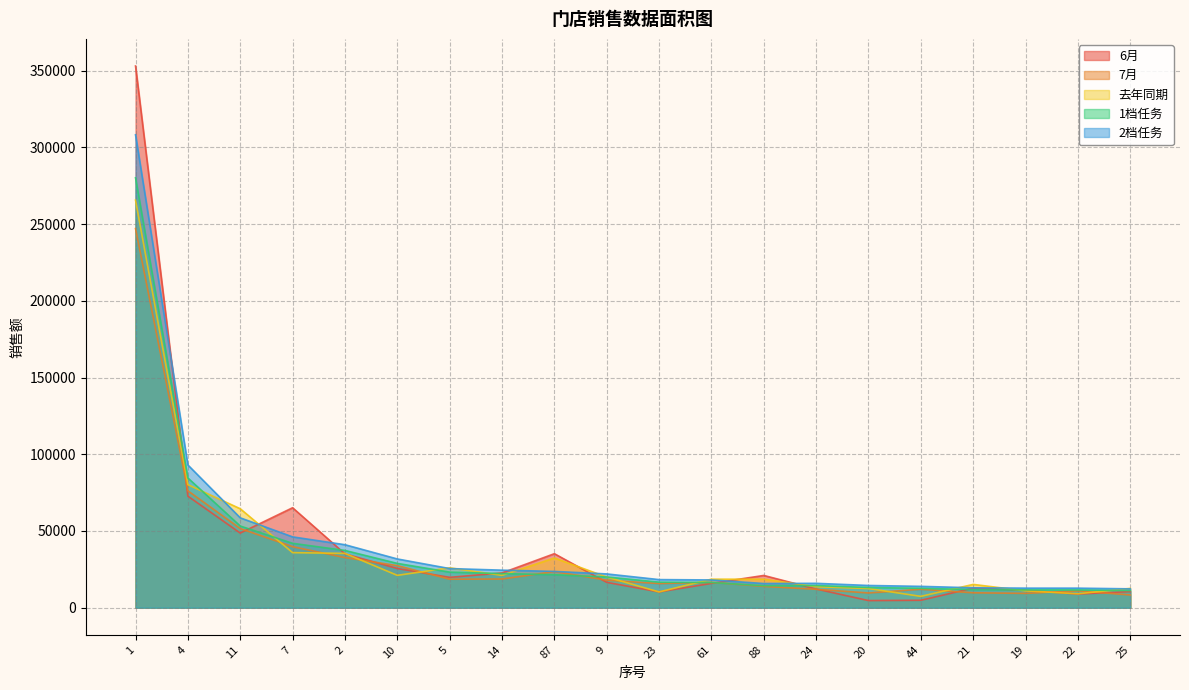

What is the average value of the 7月 series?

33590.6